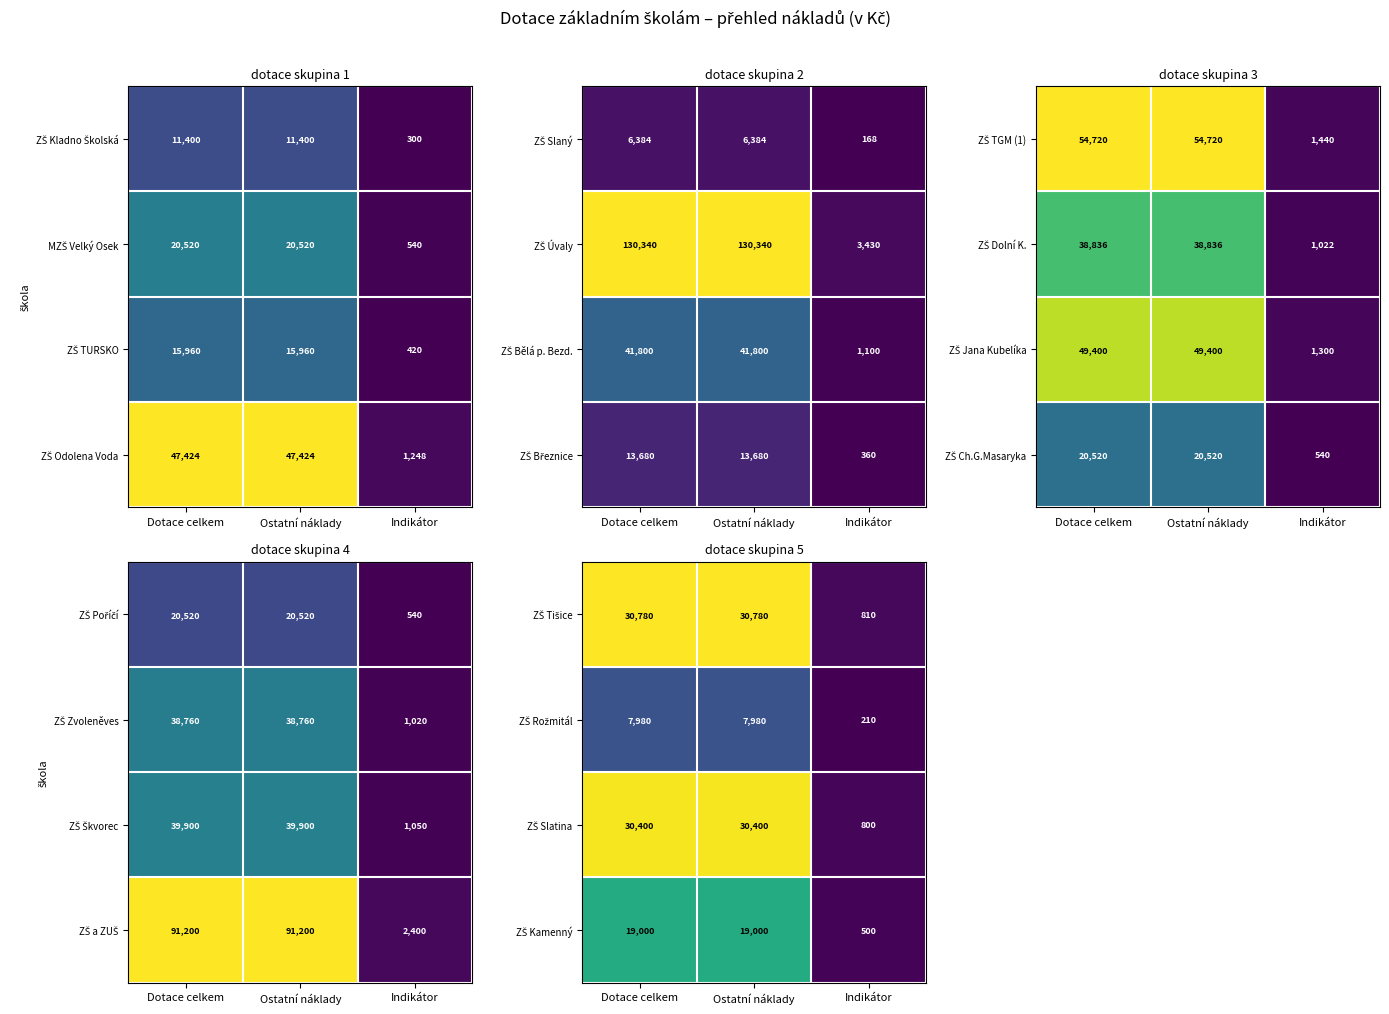

True or false: ZŠ Rožmitál has a value of 13803 at Ostatní náklady.

False